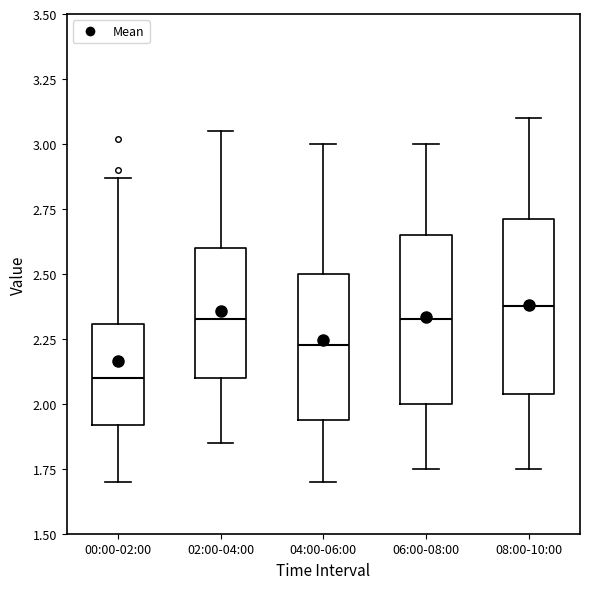

Where is the lower edge of the box for 04:00-06:00 on the y-axis? The values are not printed on the chart, so give them approximately, as read against the axis.

1.95